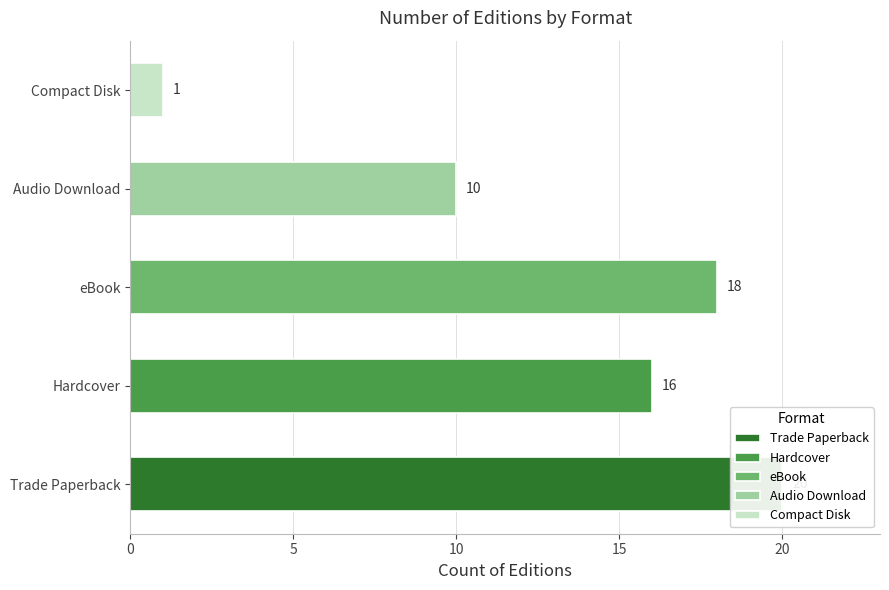

How many categories are shown in the chart?

5